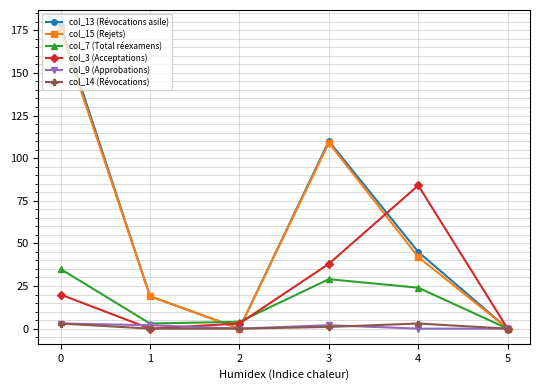

The col_14 (Révocations) series shows 0 at 5. True or false?

True